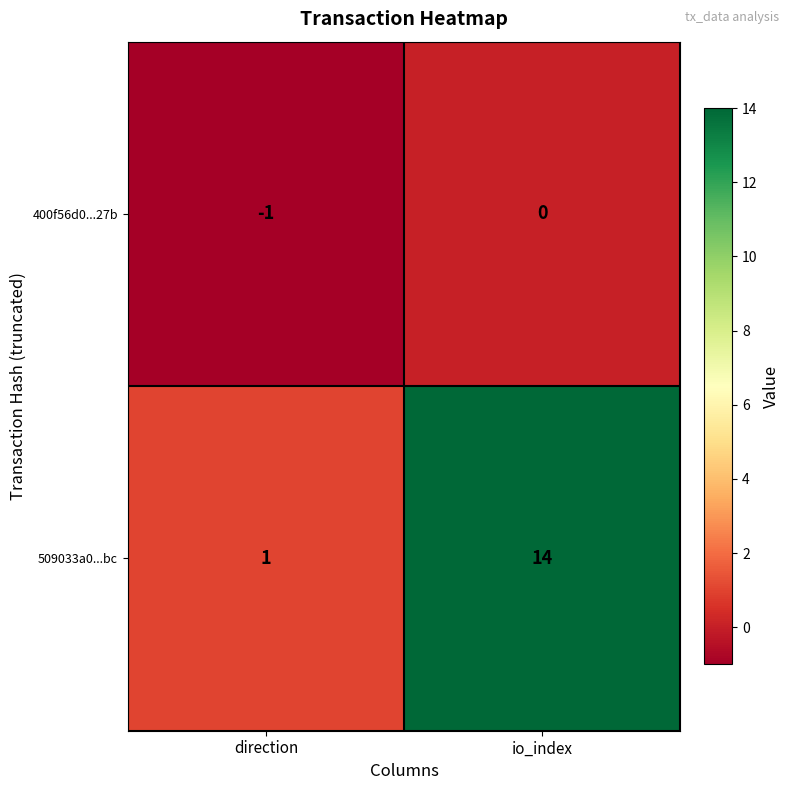

How many distinct data groups are displayed?

2